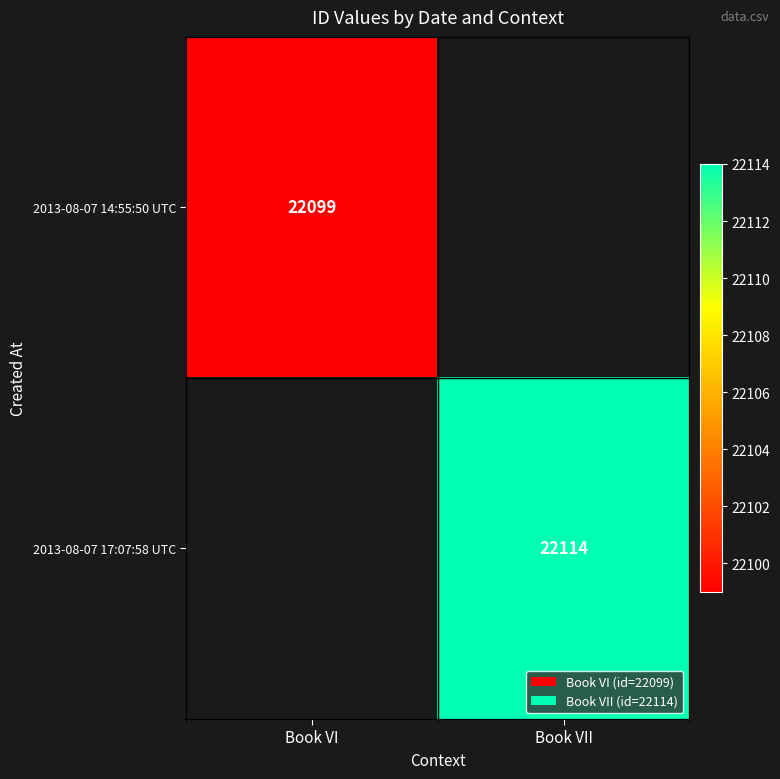

Is it true that 2013-08-07 14:55:50 UTC equals 30327.8 at Book VI?

False